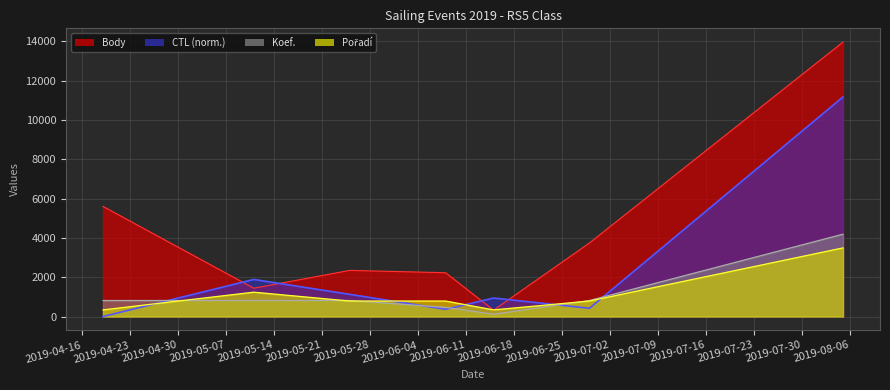

How many interior local valleys does the Body series have?

2